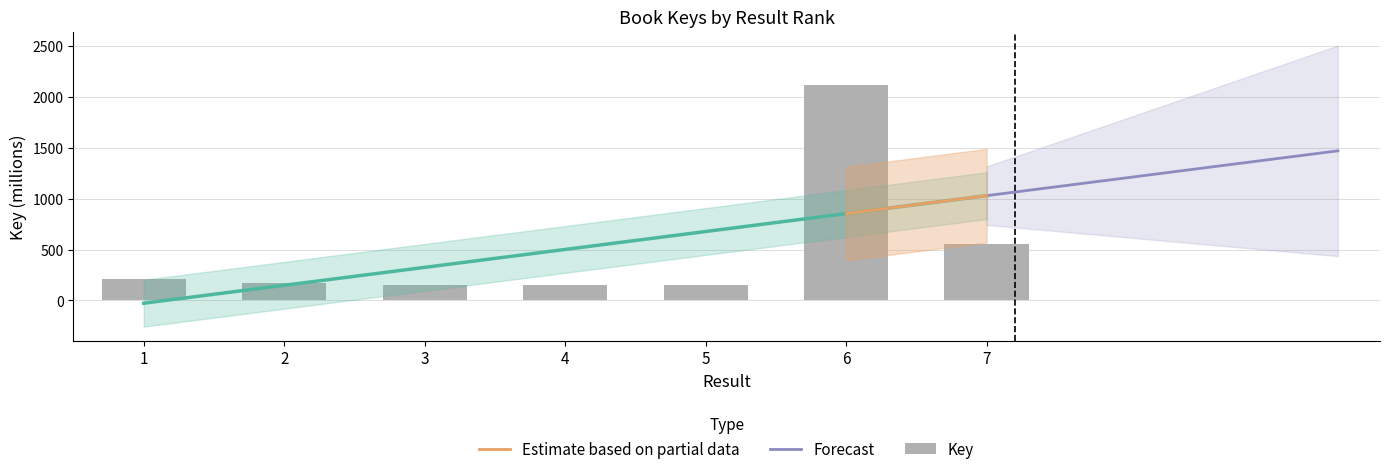

Between 4 and 1, which is larger?

1